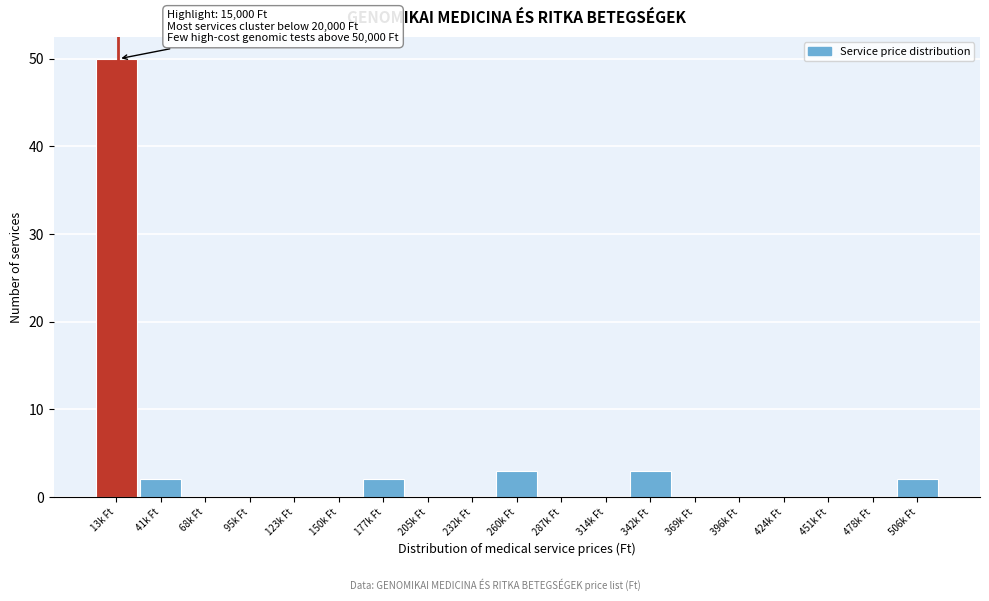

Reading left to right, what are all the values shown in this chart?

13k Ft=50	41k Ft=2	68k Ft=0	95k Ft=0	123k Ft=0	150k Ft=0	177k Ft=2	205k Ft=0	232k Ft=0	260k Ft=3	287k Ft=0	314k Ft=0	342k Ft=3	369k Ft=0	396k Ft=0	424k Ft=0	451k Ft=0	478k Ft=0	506k Ft=2